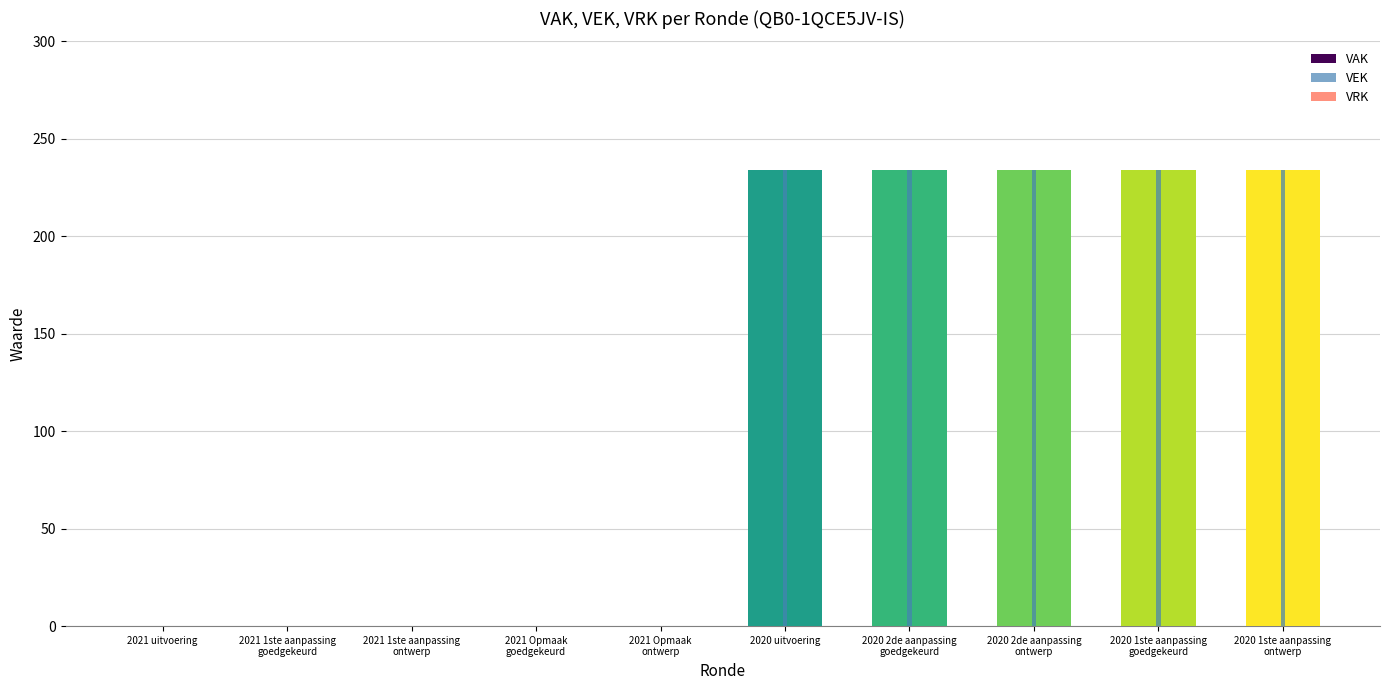

How many bars are there in each group?

3